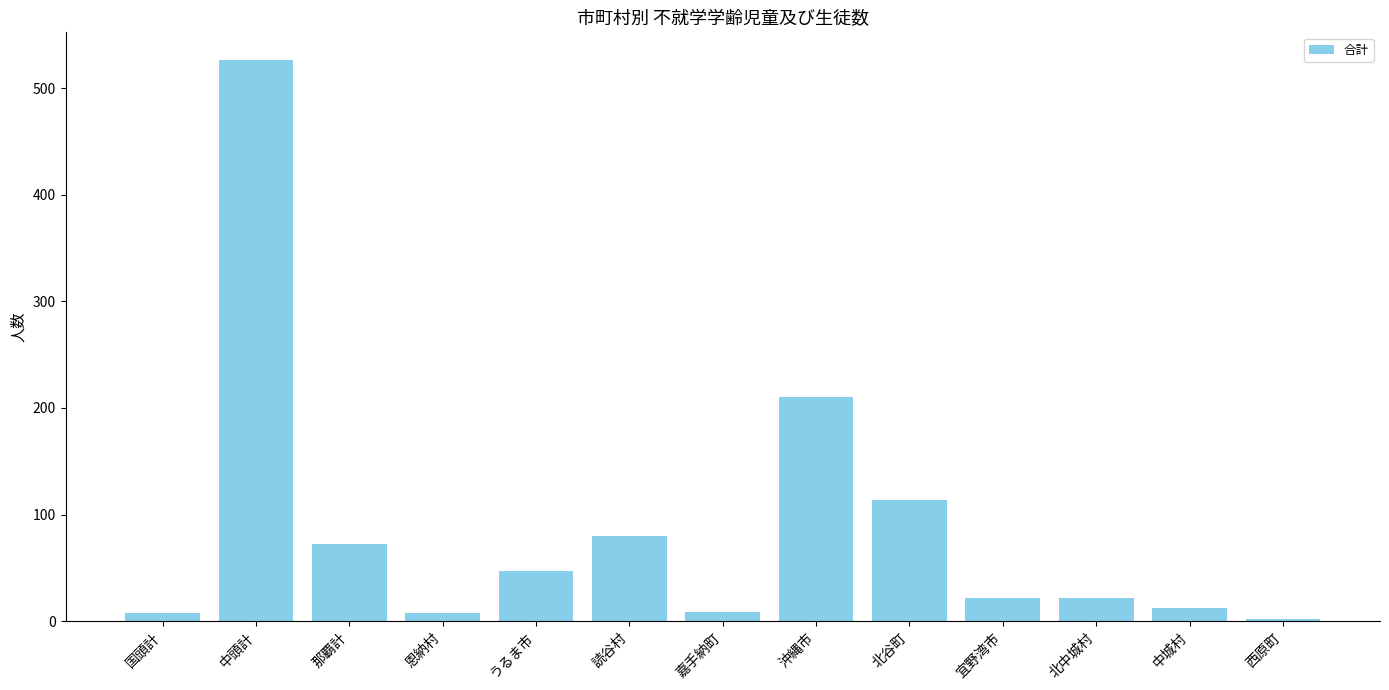

What is the change in value from 中頭計 to 那覇計?

-454